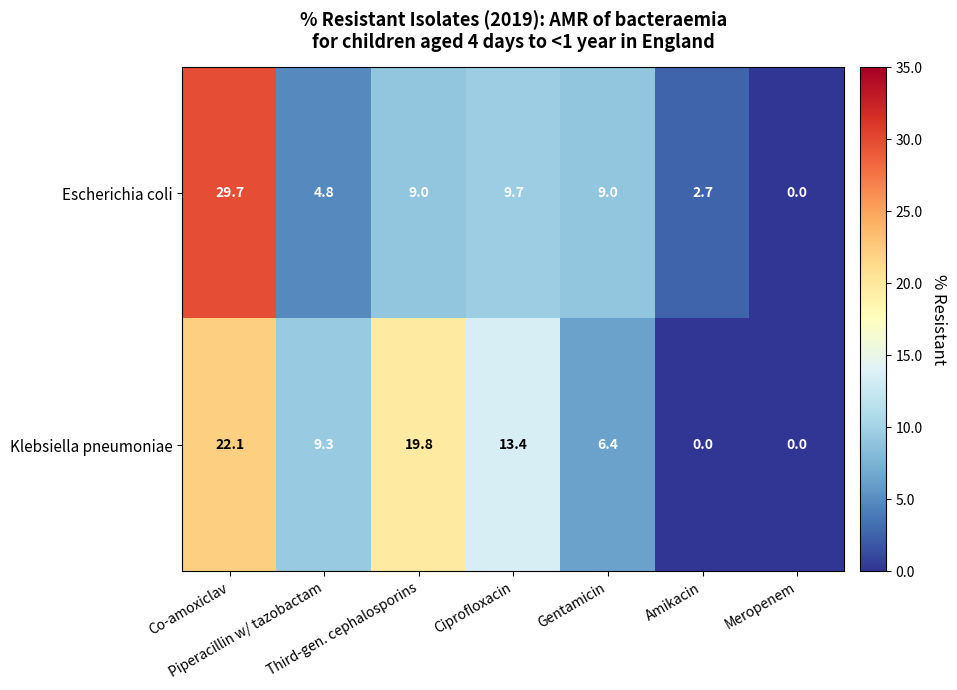

What is the maximum value for Klebsiella pneumoniae?

22.1